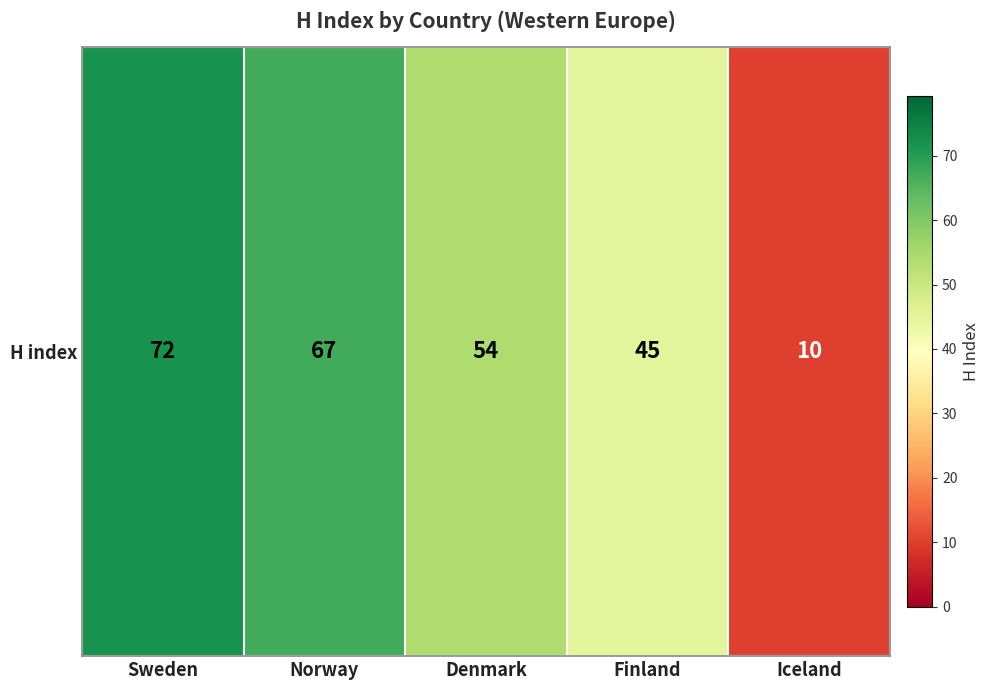

What value does the data have at Sweden?

72